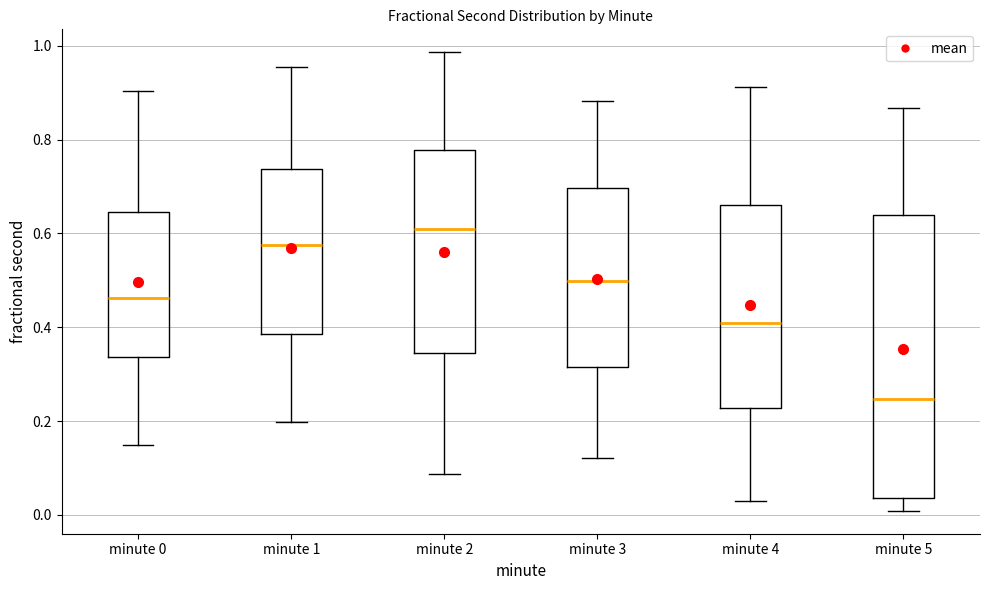

Which box has the lowest median line?

minute 5